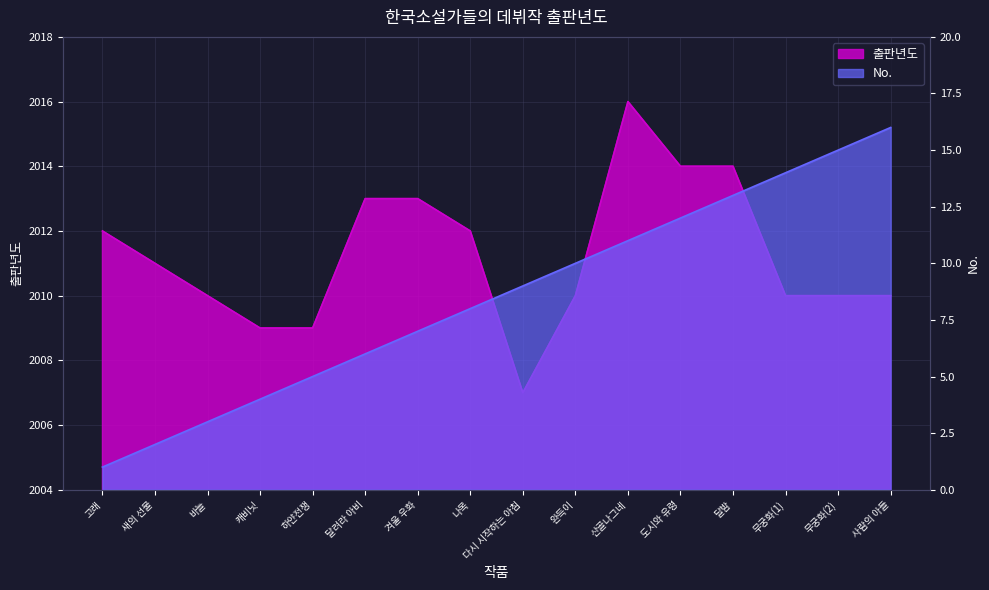

How many 출판년도 values are between 2010 and 2013?

10